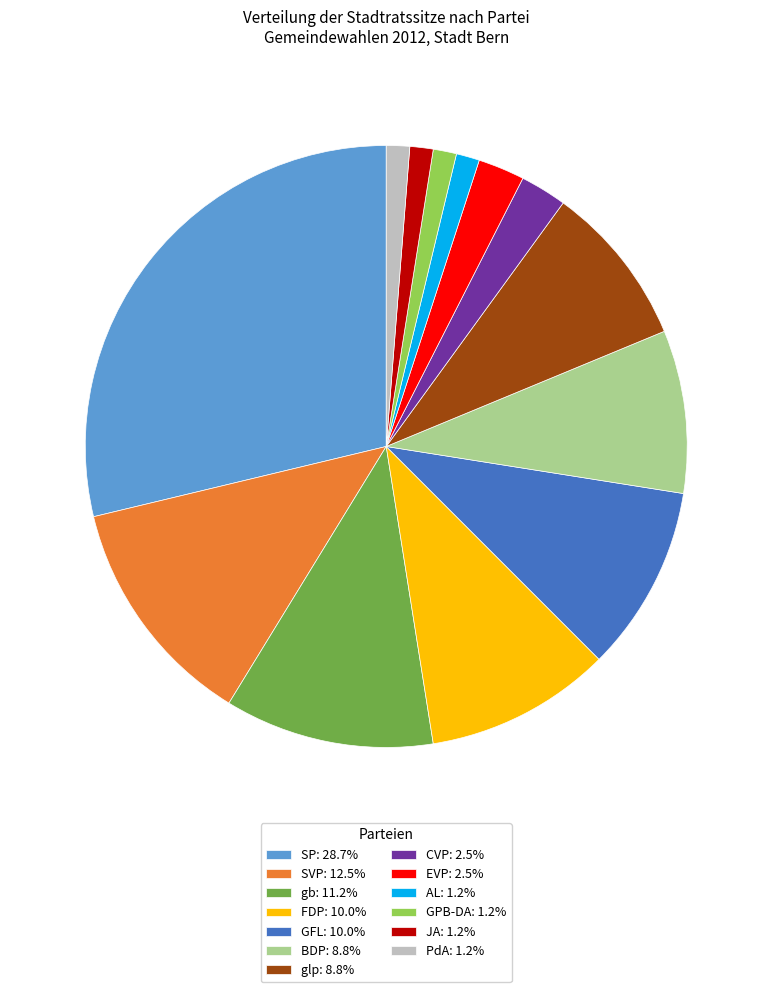

Is the sum of SVP: 12.5% and SP: 28.7% greater than half?

No